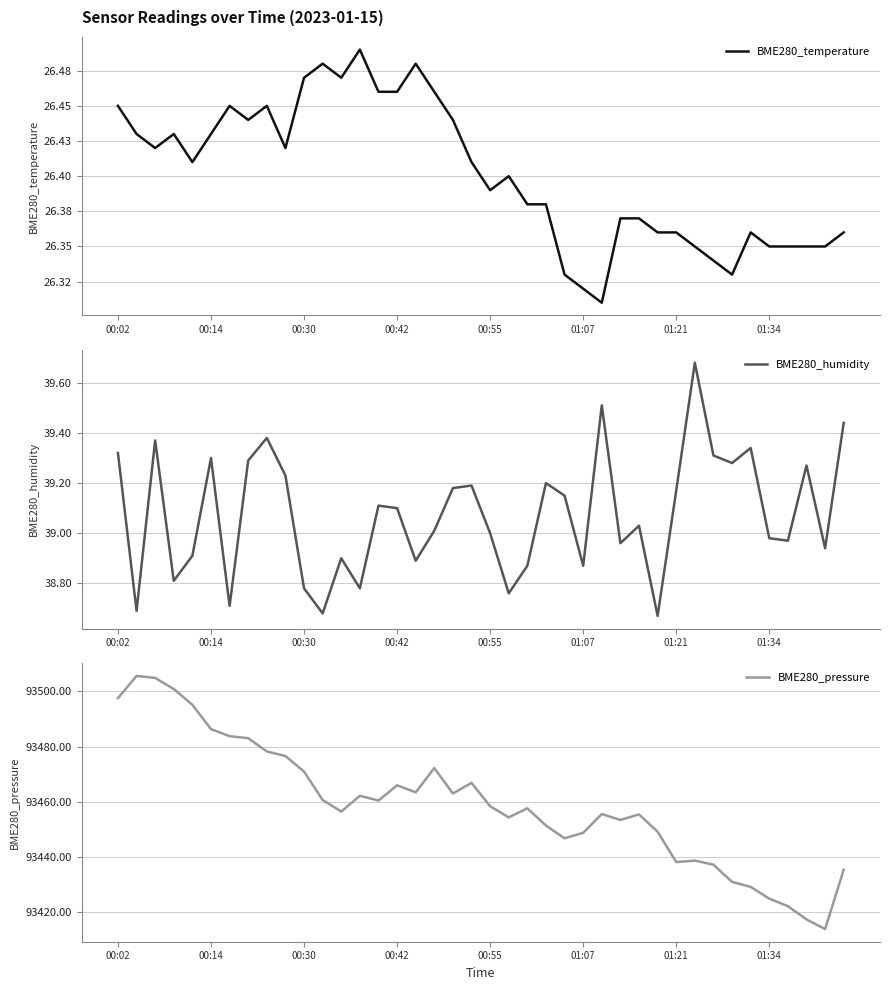

The value of BME280_temperature at 11 is 26.5. True or false?

True